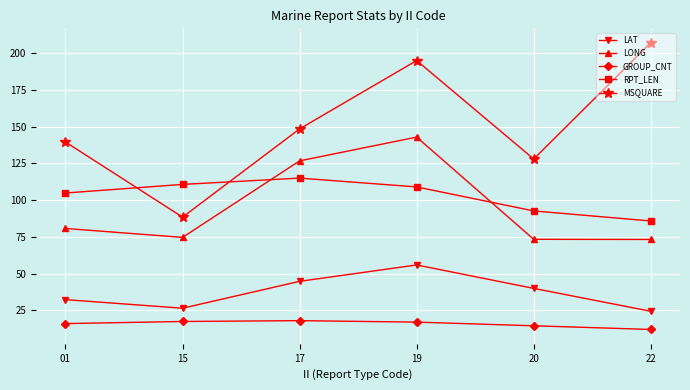

Between 19 and 22, which series saw the biggest shift?

LONG